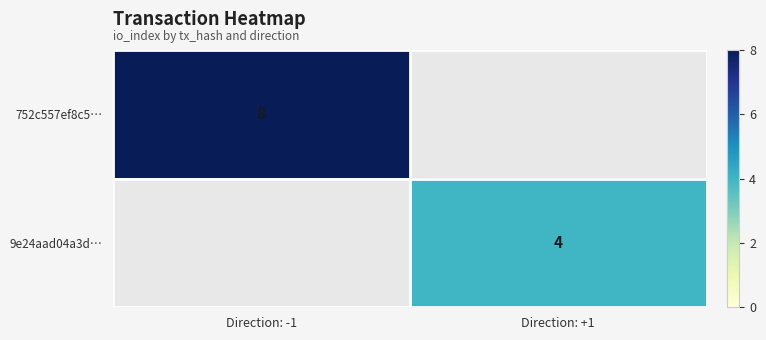

The 752c557ef8c5… series shows 8 at Direction: -1. True or false?

True